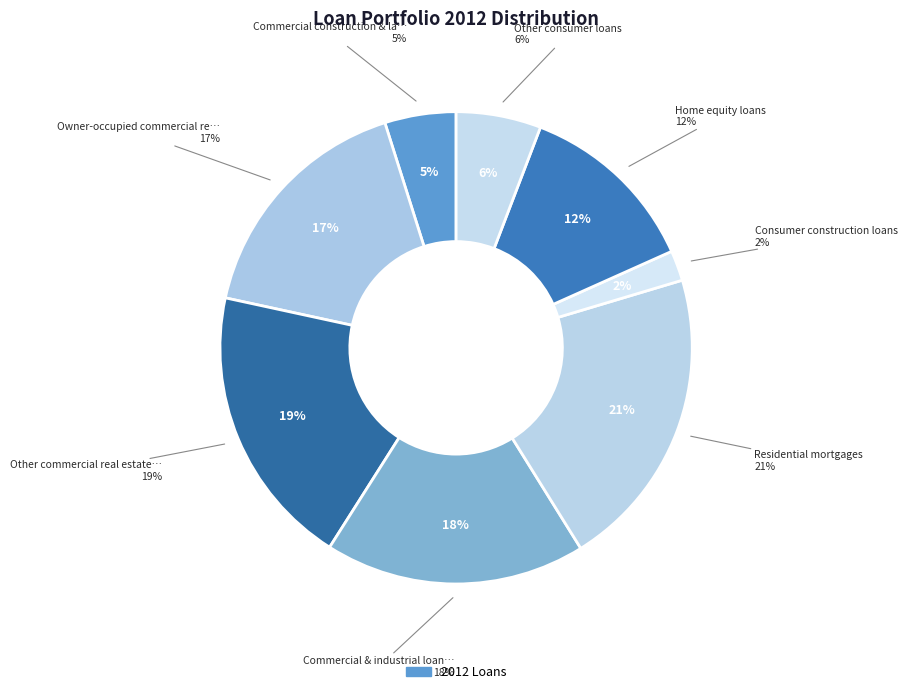

To the nearest percent, what is the difference between the Commercial & industrial loans and Commercial construction & land development slice percentages?

13%